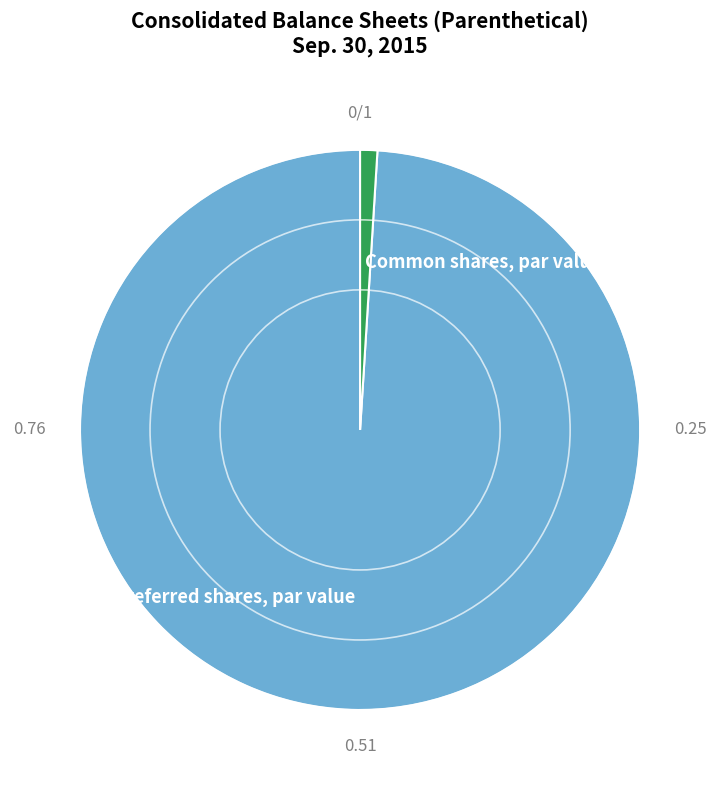

Is the sum of Preferred shares, par value and Common shares, par value greater than half?

Yes